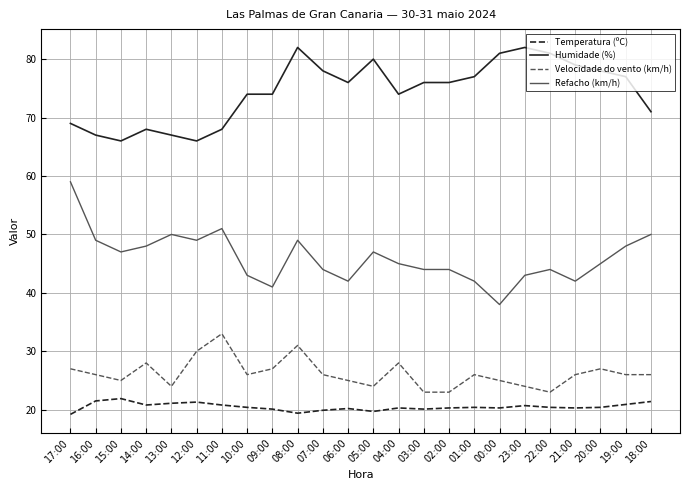

What position from the left is 06:00?

12